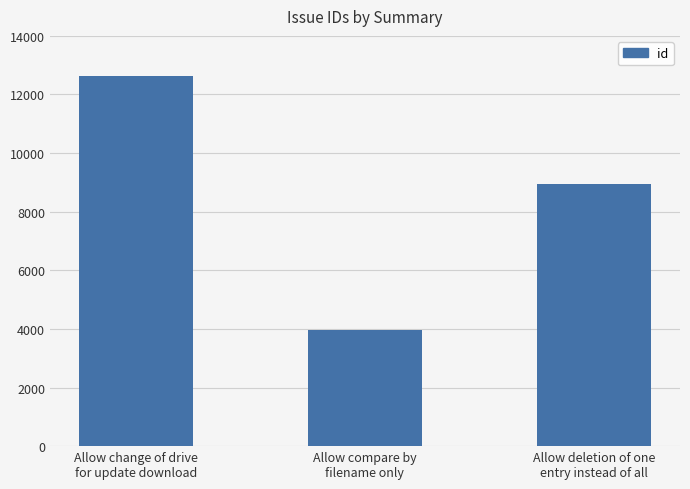

What is the value of the 3rd bar from the left?

8959